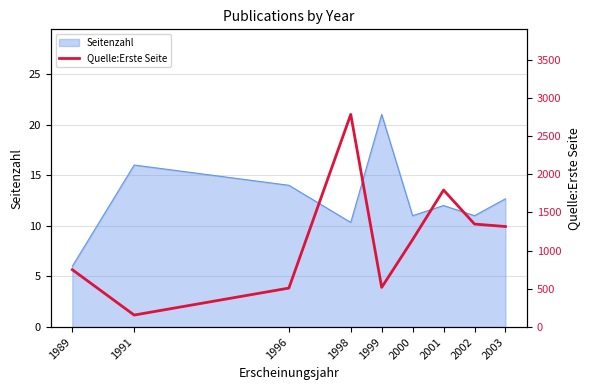

How many points are lower than both their immediate neighbors (excluding endpoints)?

2